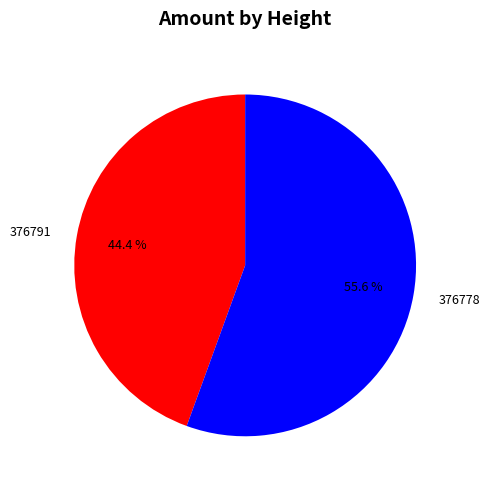

Which has a higher value, 376778 or 376791?

376778